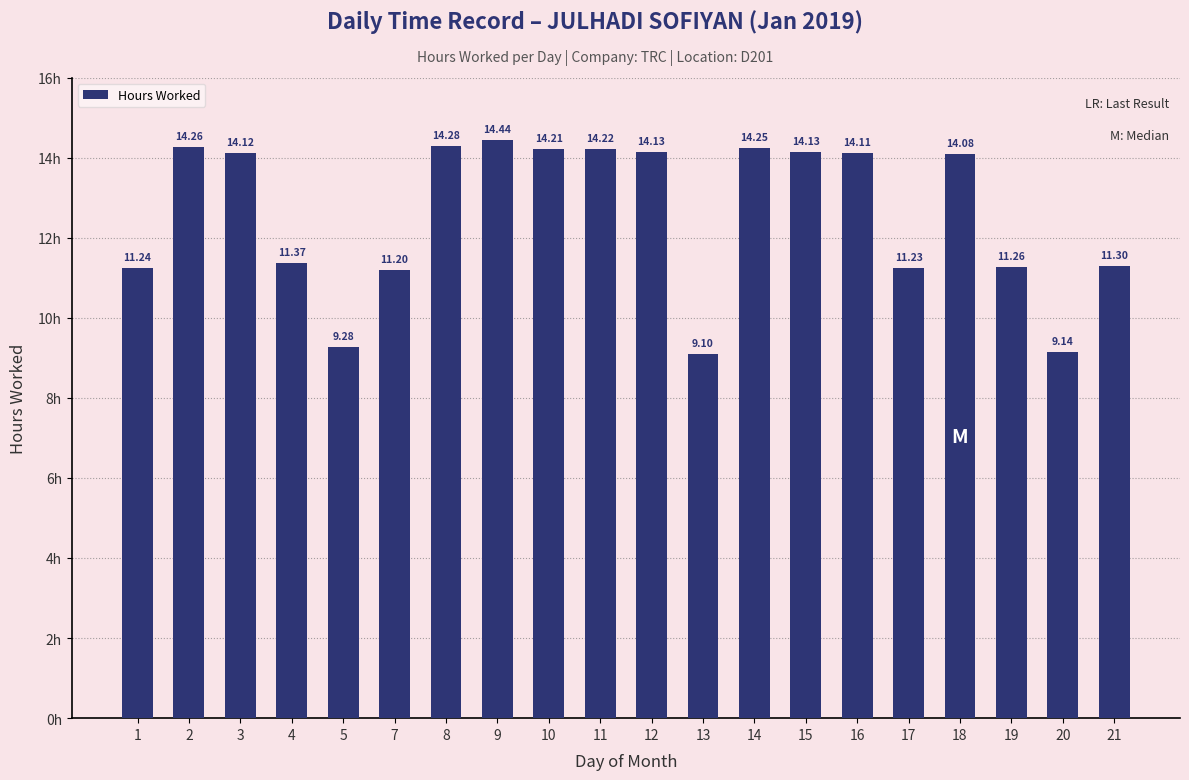

The chart shows a value of 9.5 at 2. True or false?

False